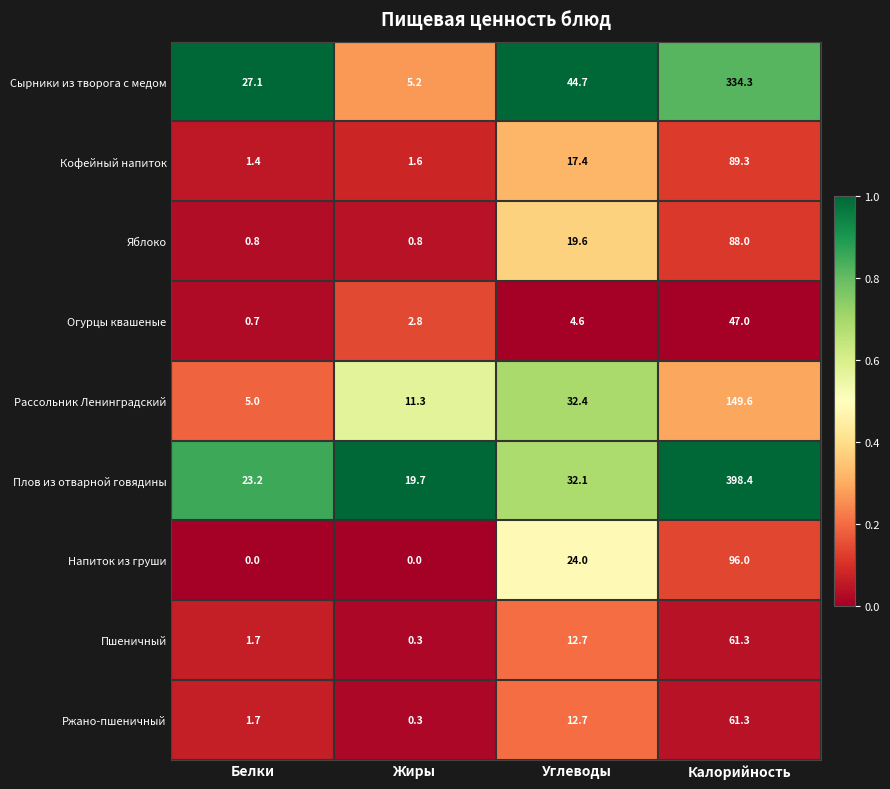

Count the number of data series in this chart.

9